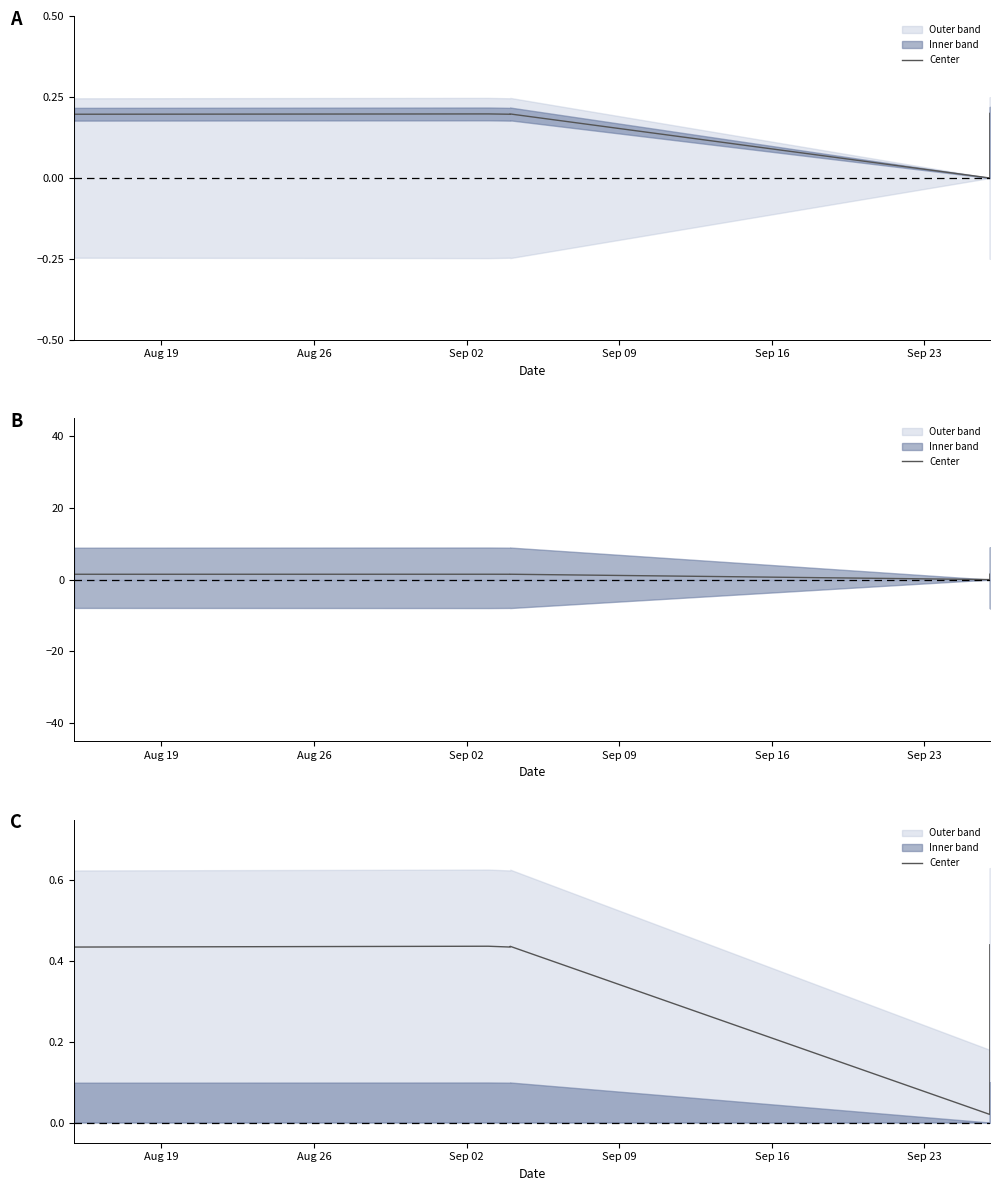

How many lines are shown in the chart?

1